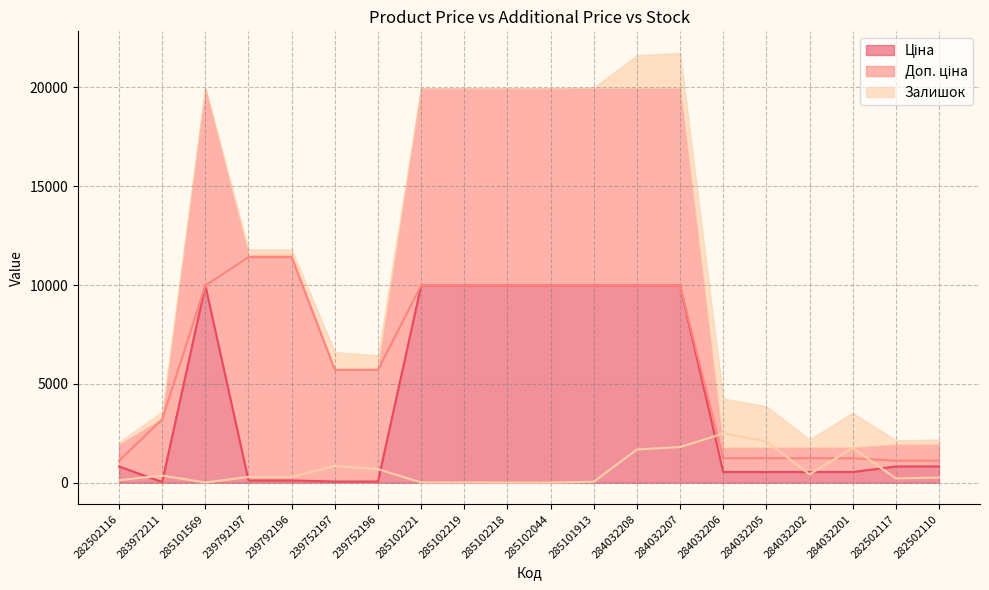

At which label is Ціна closest to 5003?

282502116